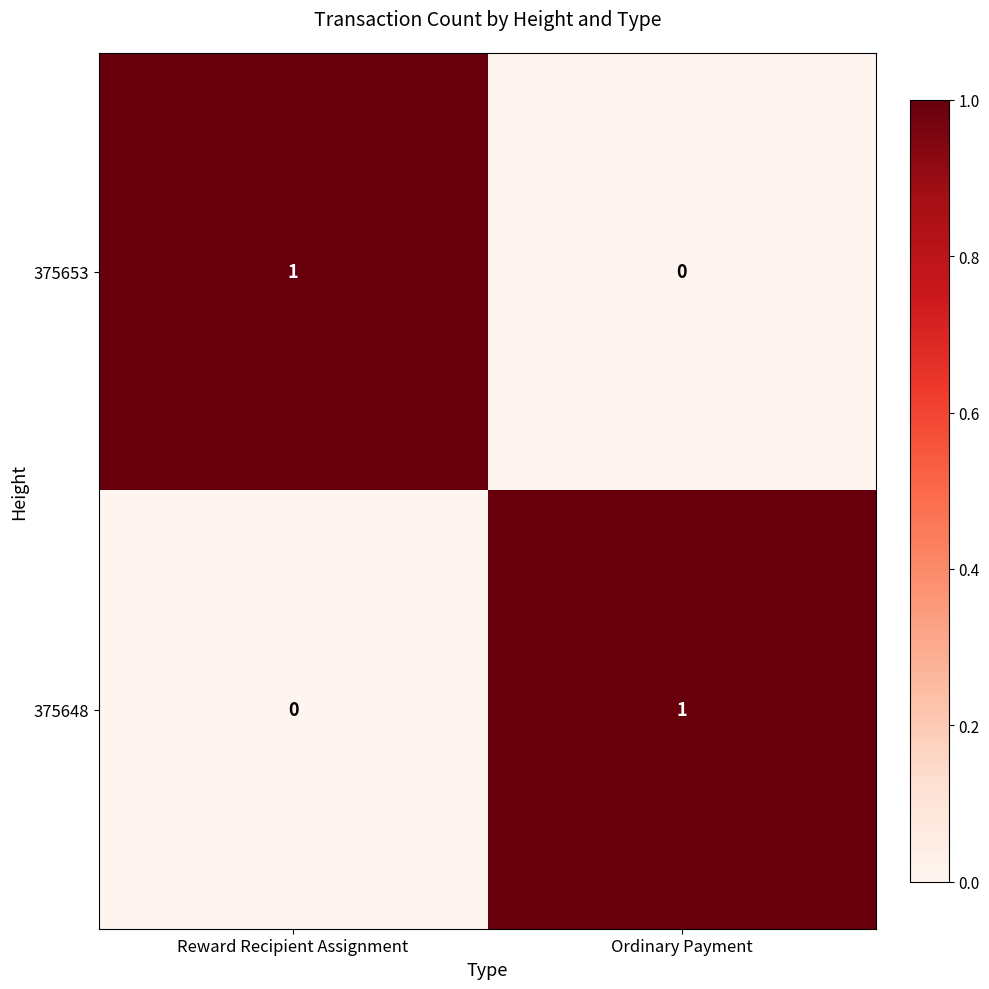

Is the value of 375653 at Ordinary Payment greater than the value of 375648 at Ordinary Payment?

No